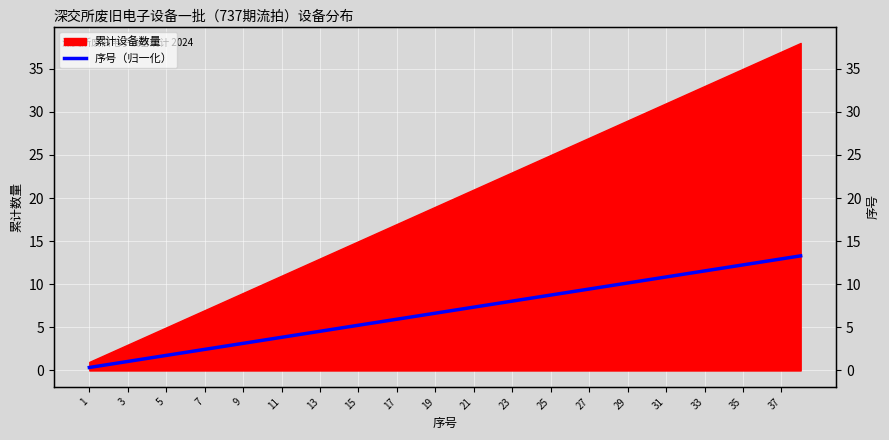

How many lines are shown in the chart?

1